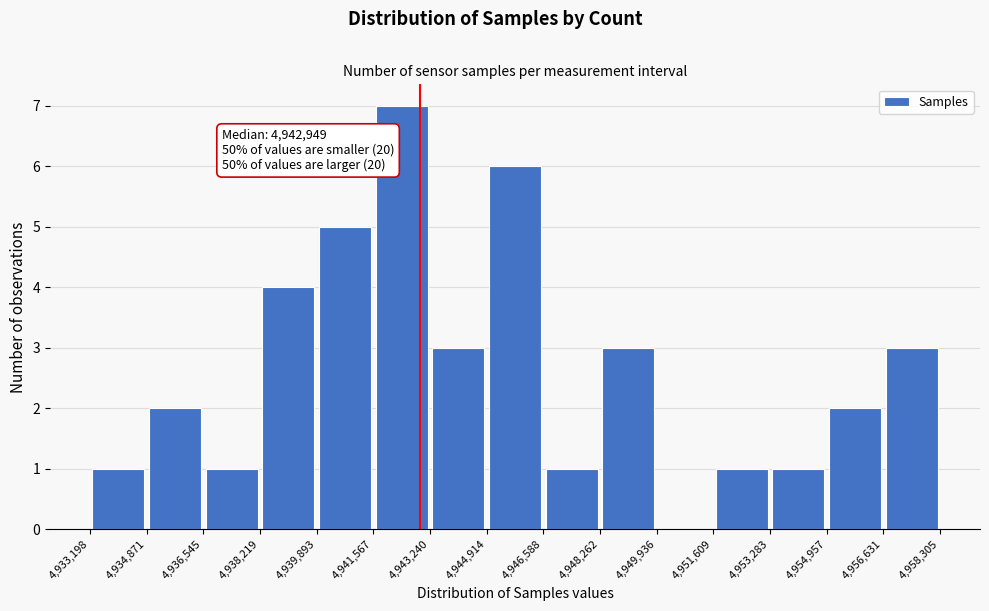

Over which range of the x-axis is the bar tallest?

4,941,567 to 4,943,240